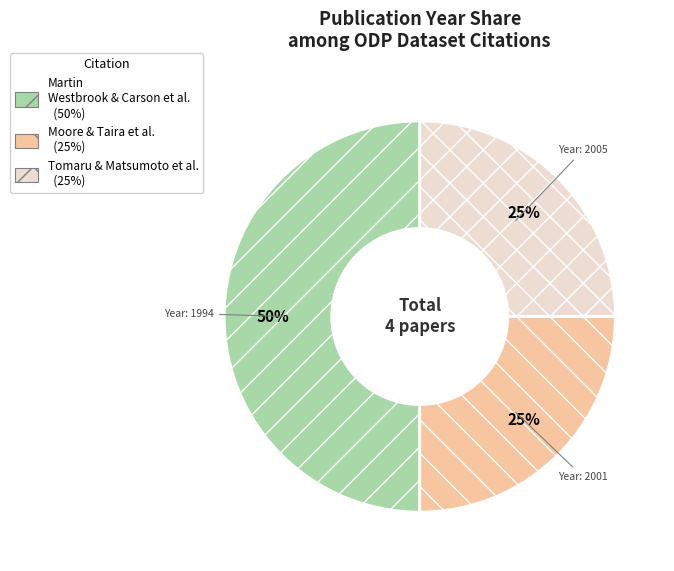

To the nearest percent, what is the difference between the largest and smallest slice percentages?

25%